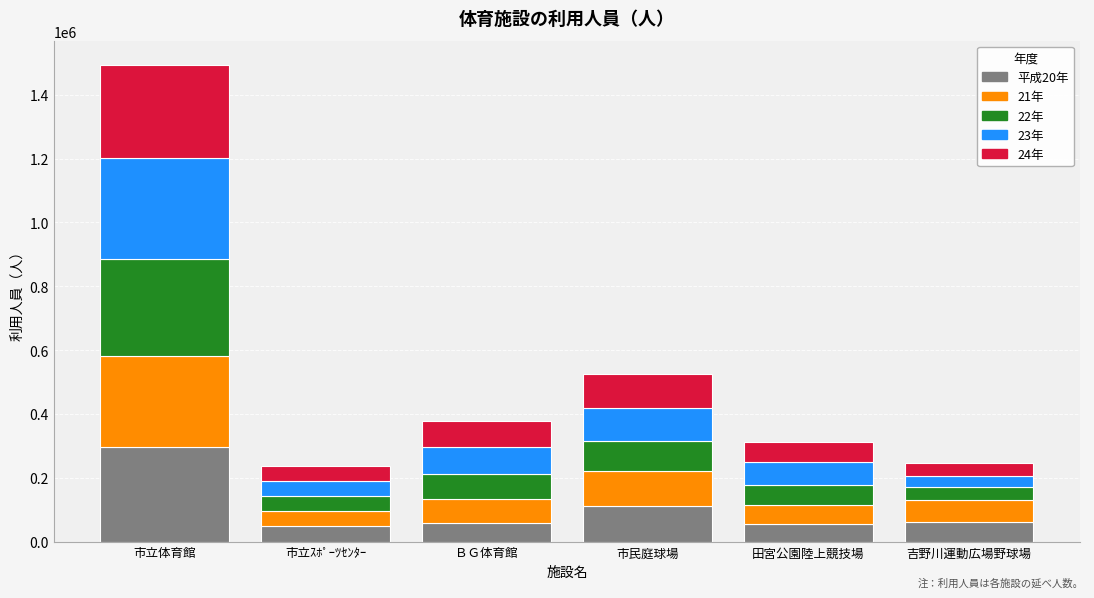

What is the difference between the second highest and minimum values in the 平成20年 series?

64834